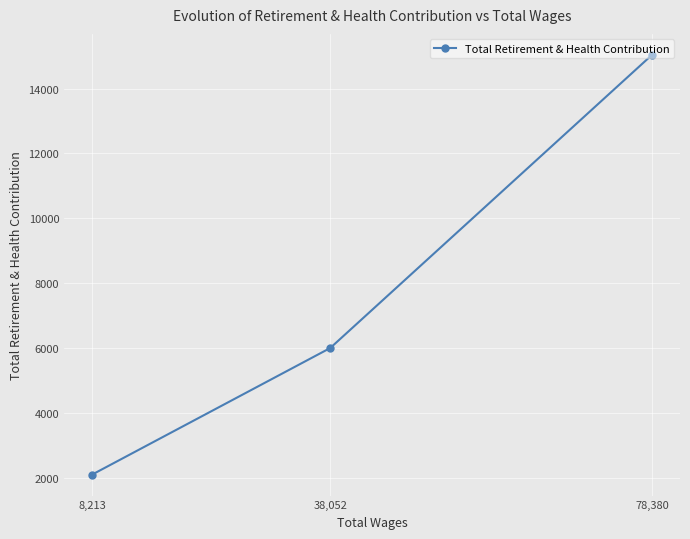

What is the minimum value shown in the chart?

2094